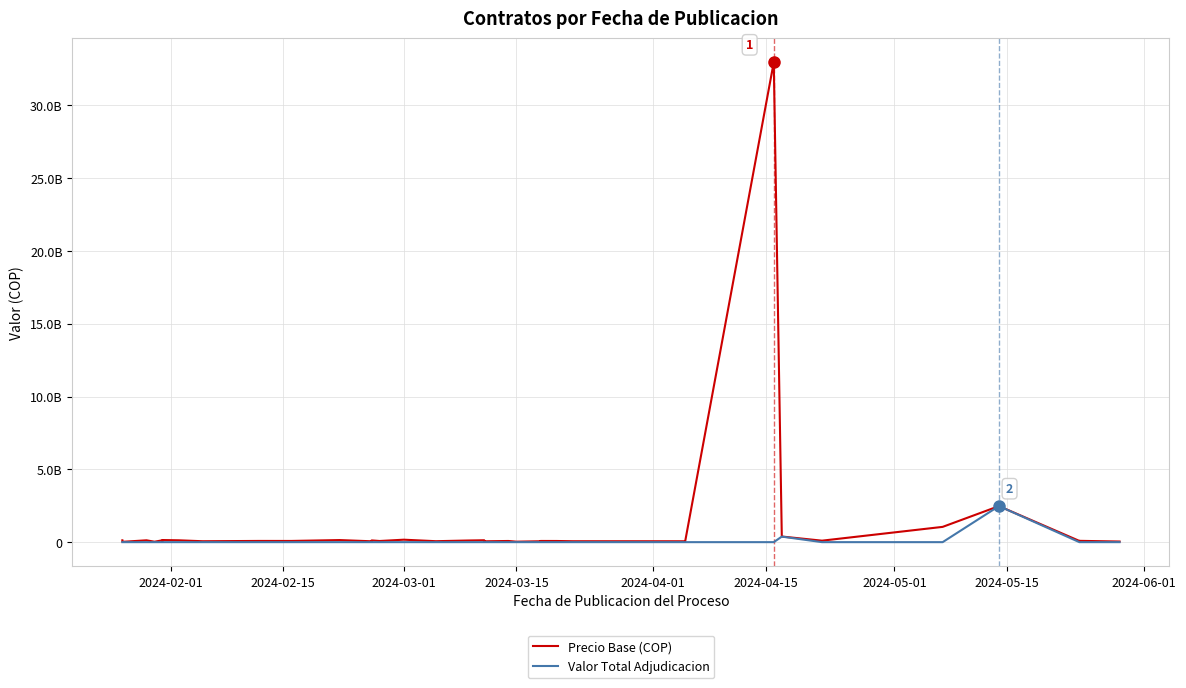

What is the greatest value displayed?

32966464475